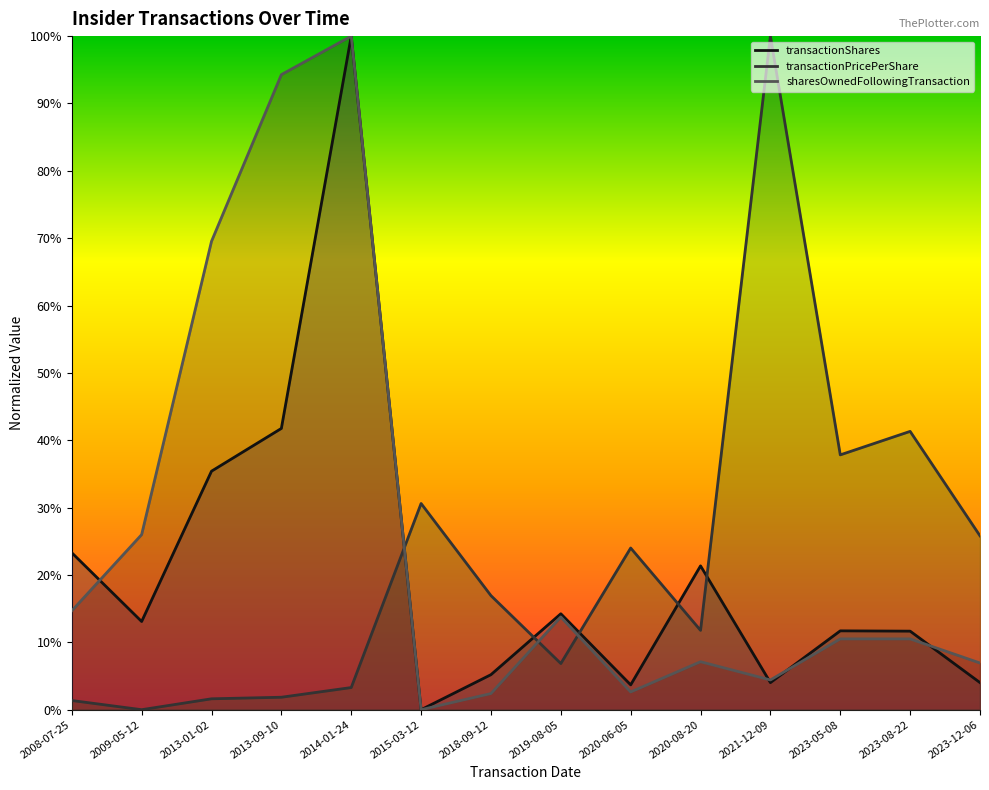

How many positive values does the sharesOwnedFollowingTransaction series have?

13